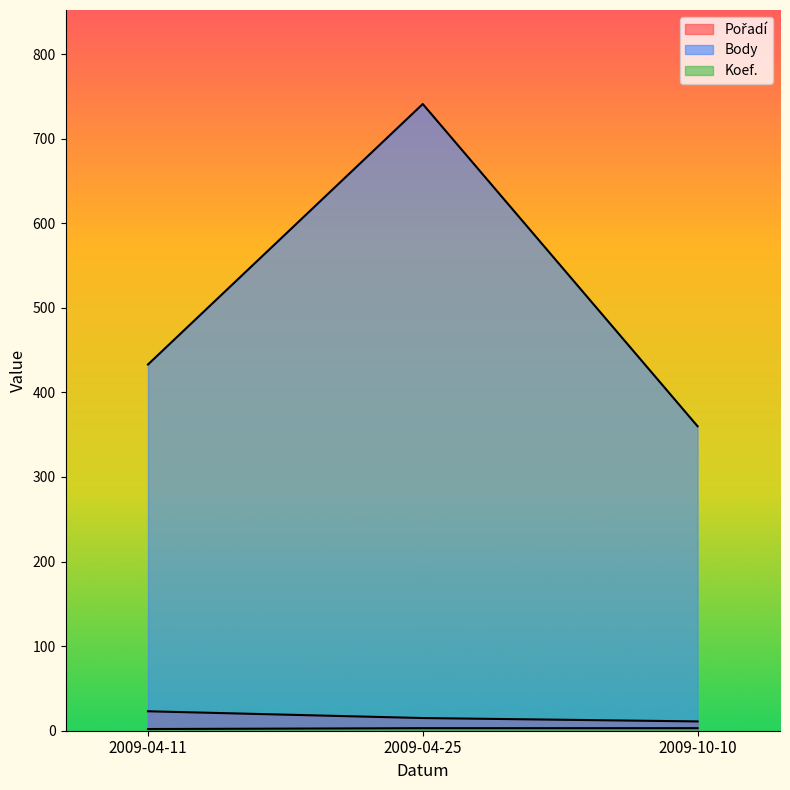

What position from the left is 2009-04-25?

2